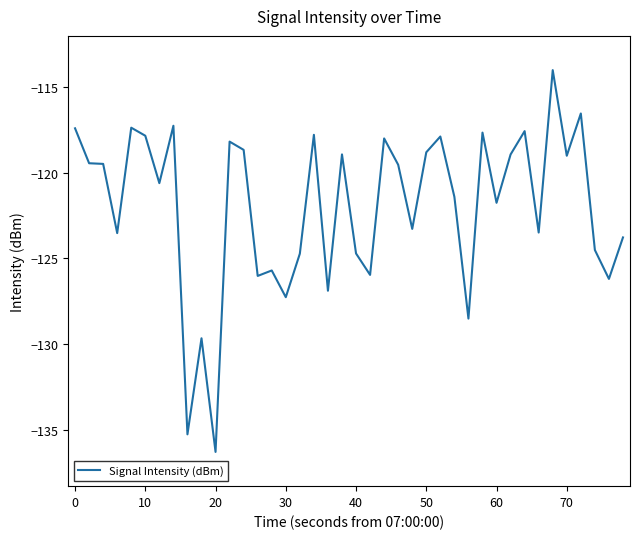

What is the maximum value shown in the chart?

-114.0